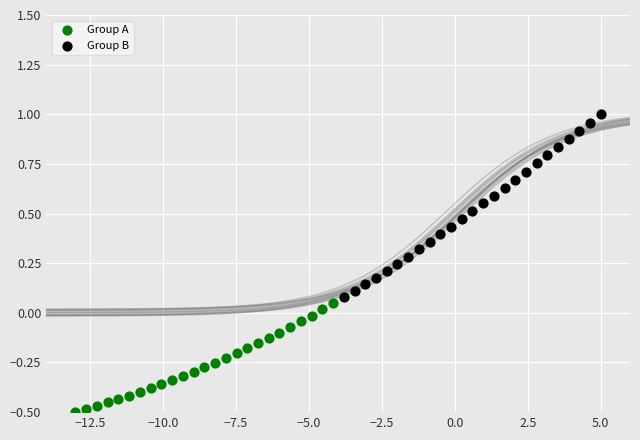

Which series has the largest Y range (max minus min)?

Group B